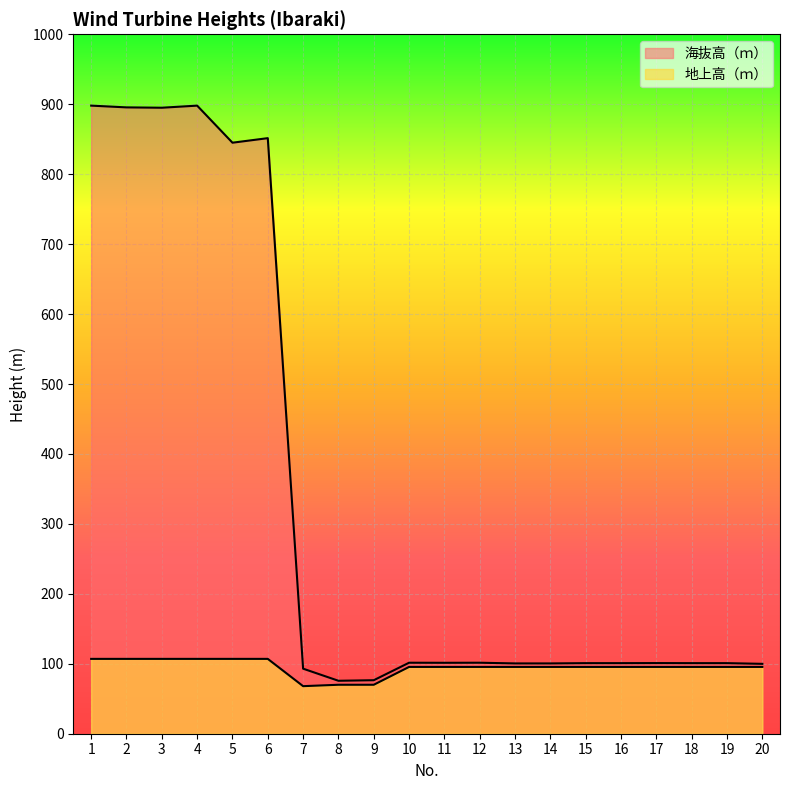

What is the sum of all 地上高（ｍ） values?

1900.5